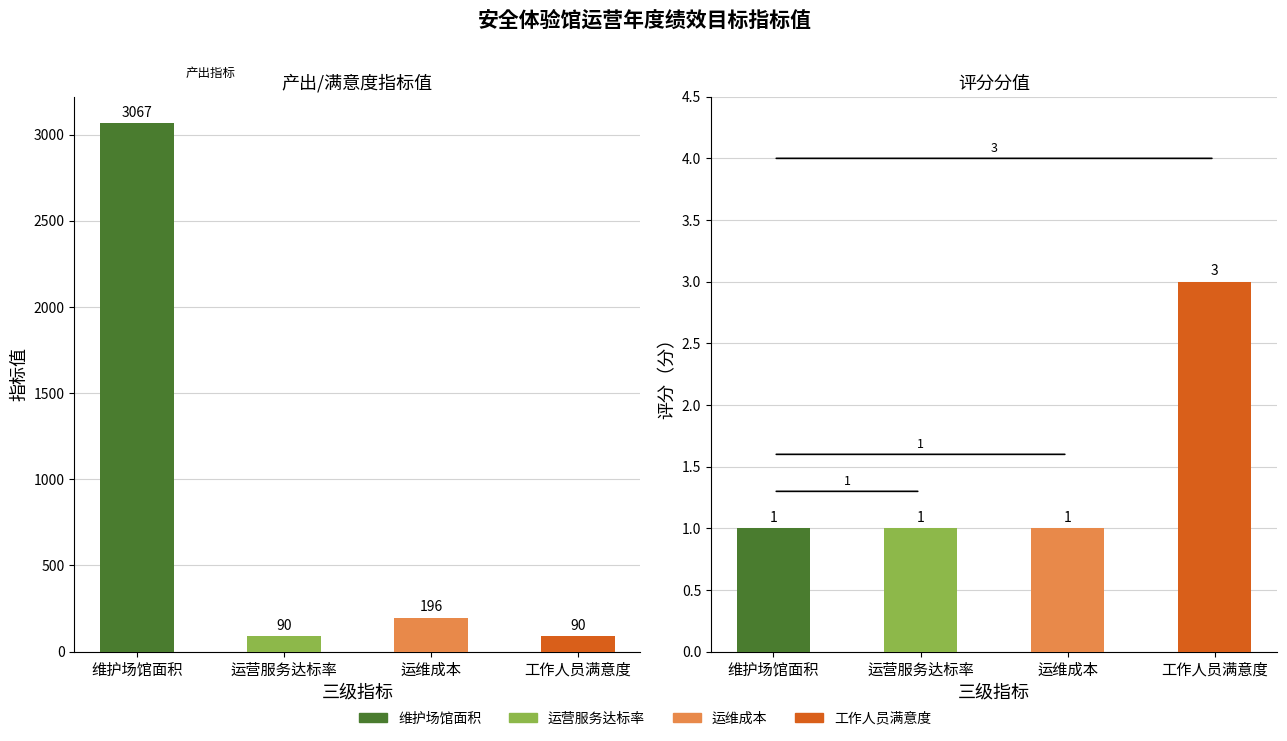

At which category is the sum across all series the highest?

维护场馆面积